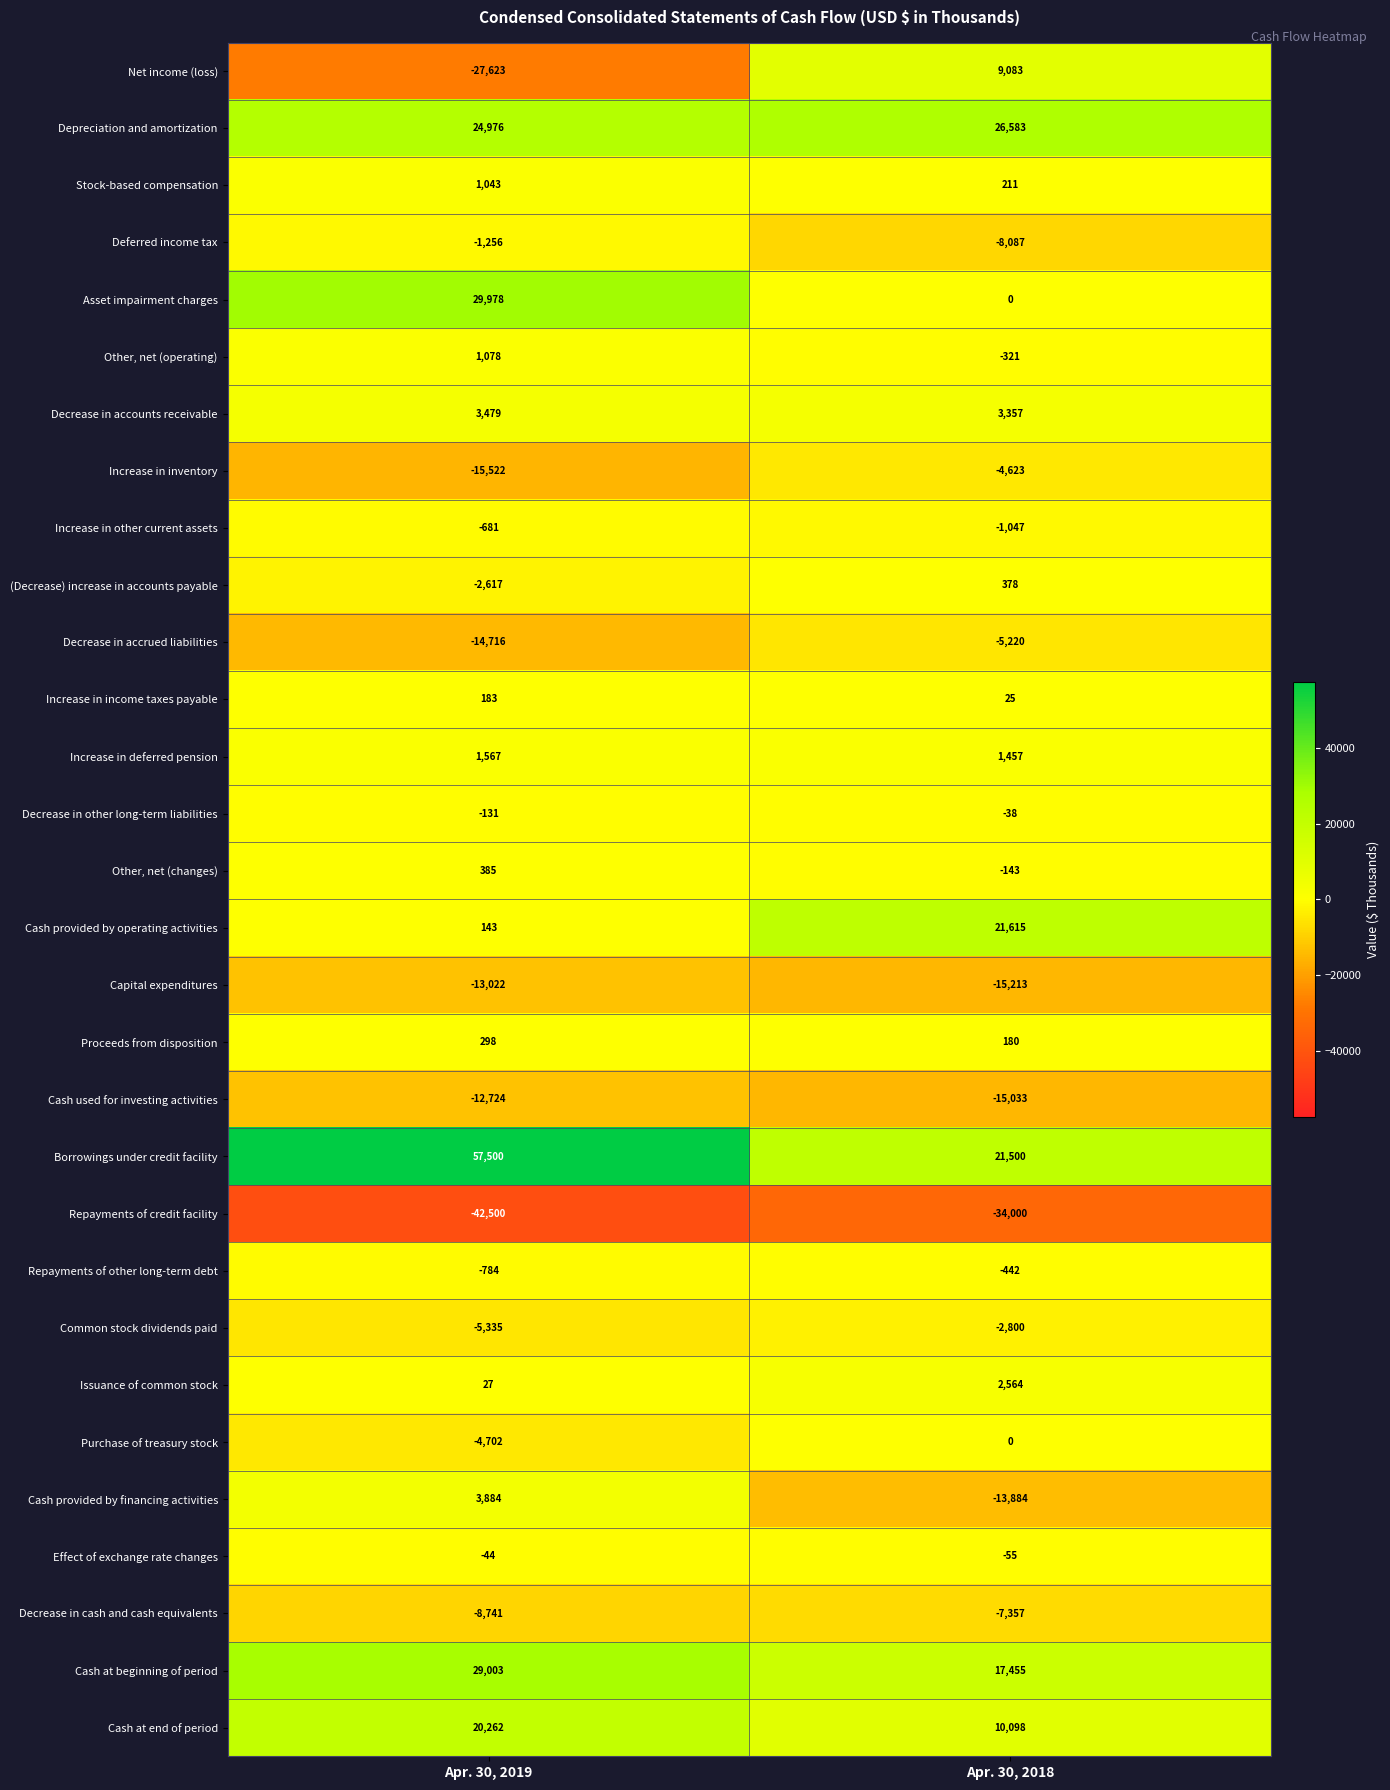

Which category has the lowest value in the Cash provided by financing activities series?

Apr. 30, 2018